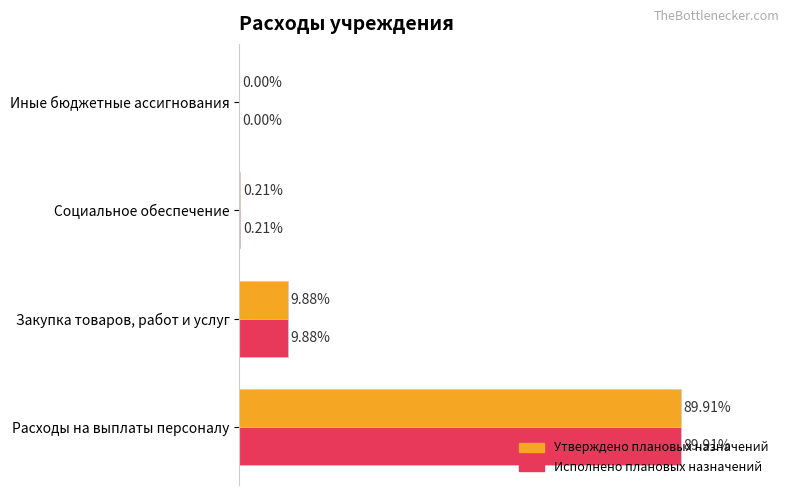

At which category is the sum across all series the highest?

Расходы на выплаты персоналу